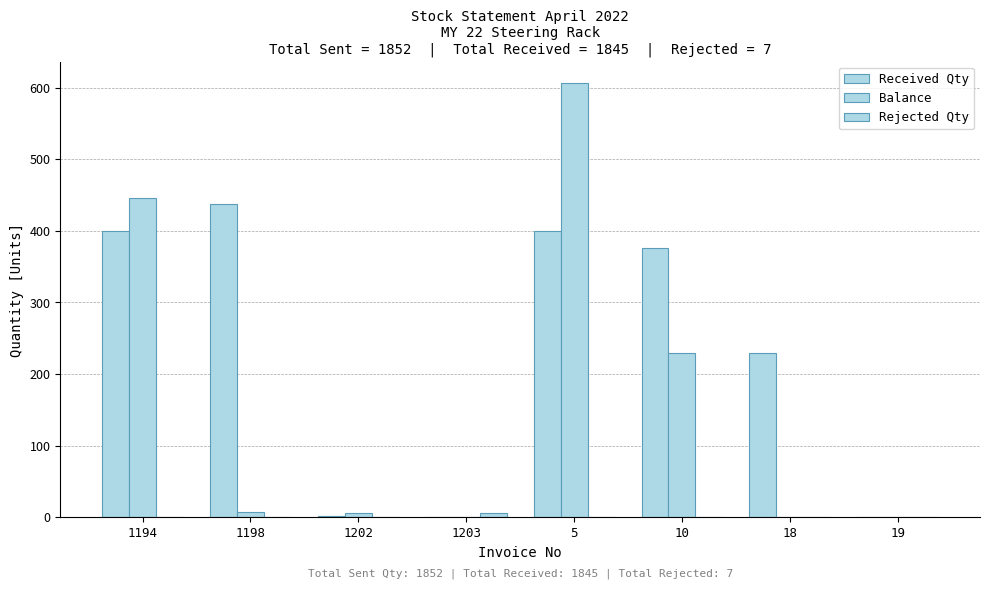

How many groups of bars are there?

8